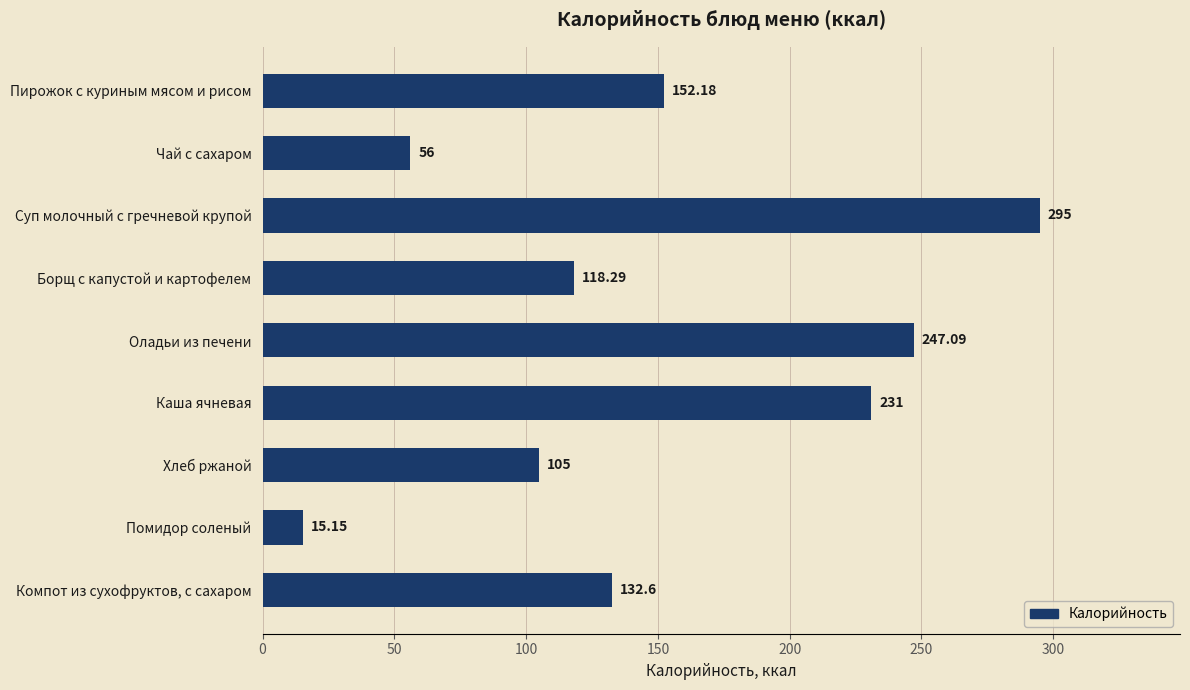

Rank the categories by value from lowest to highest.

Помидор соленый, Чай с сахаром, Хлеб ржаной, Борщ с капустой и картофелем, Компот из сухофруктов, с сахаром, Пирожок с куриным мясом и рисом, Каша ячневая, Оладьи из печени, Суп молочный с гречневой крупой